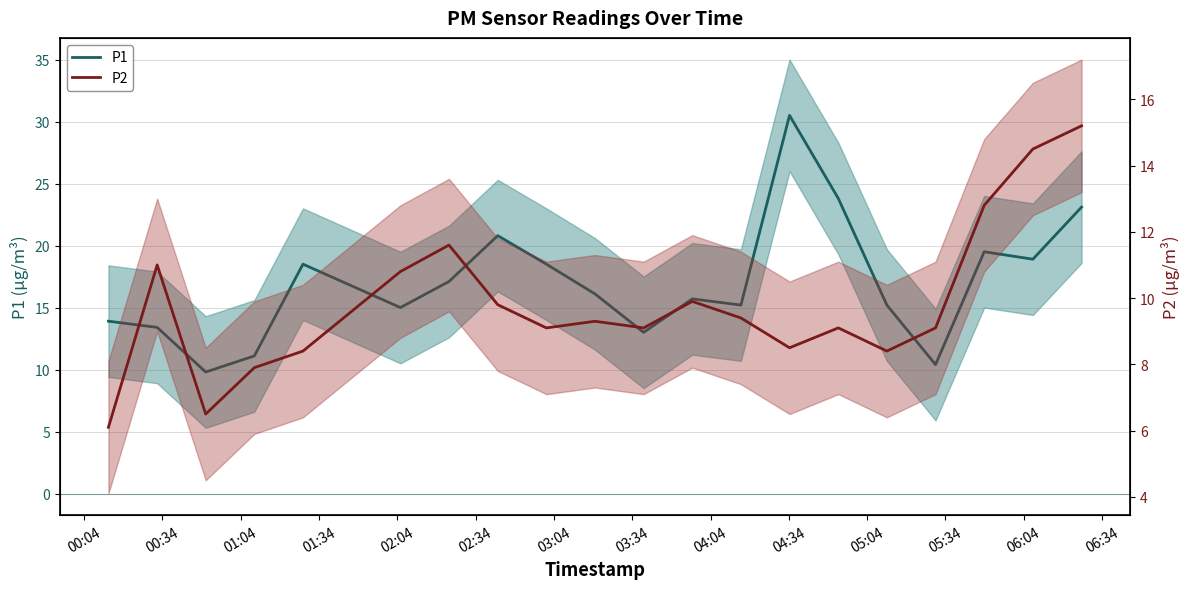

How many data points in P1 are less than 16?

10